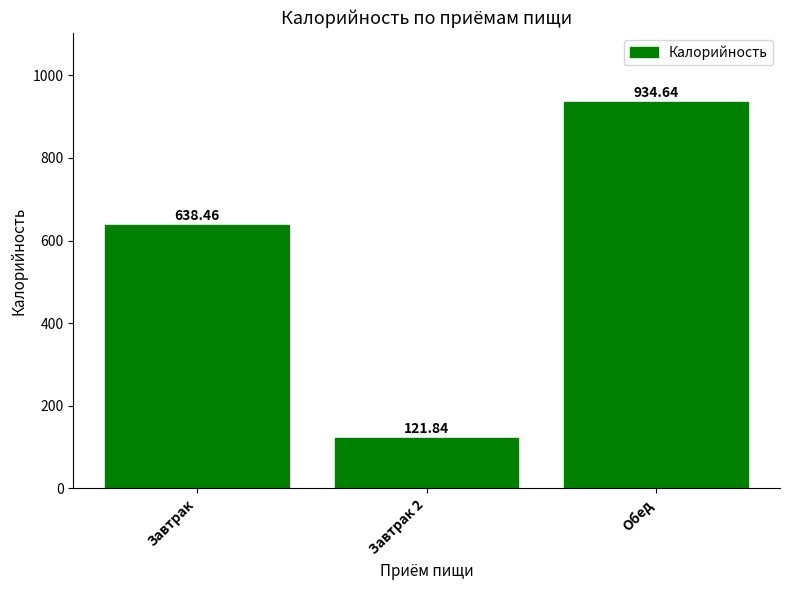

Approximately how many times larger is the value at Обед compared to Завтрак 2?

7.7